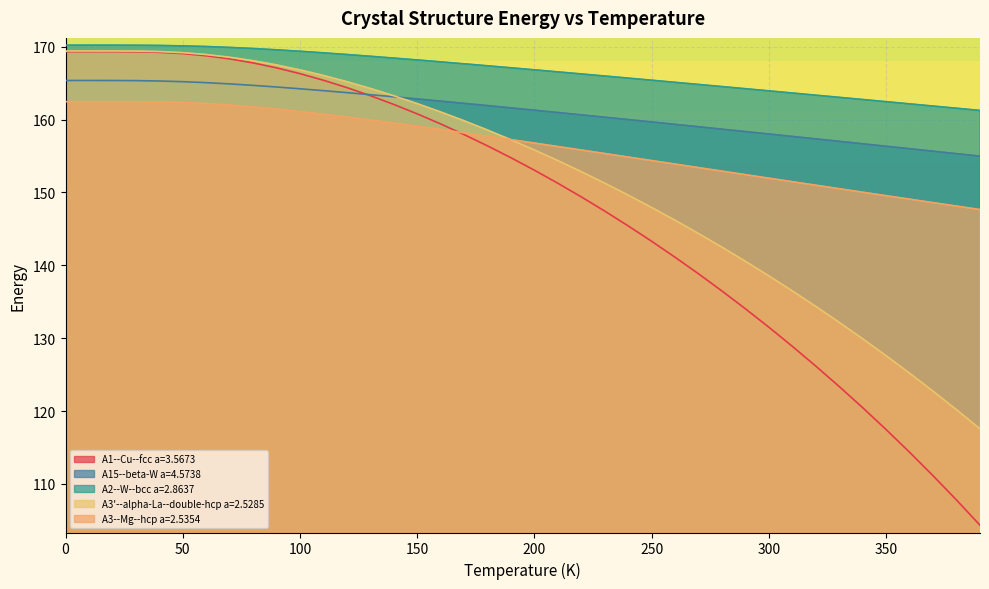

Which series has the widest spread of values?

A1--Cu--fcc a=3.5673